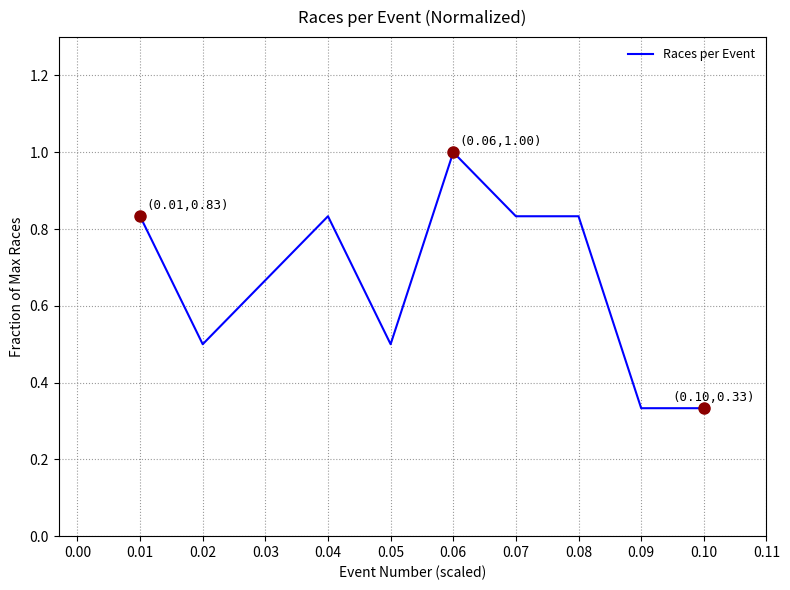

What is the difference between the values at 0.09 and 0.07?

0.5